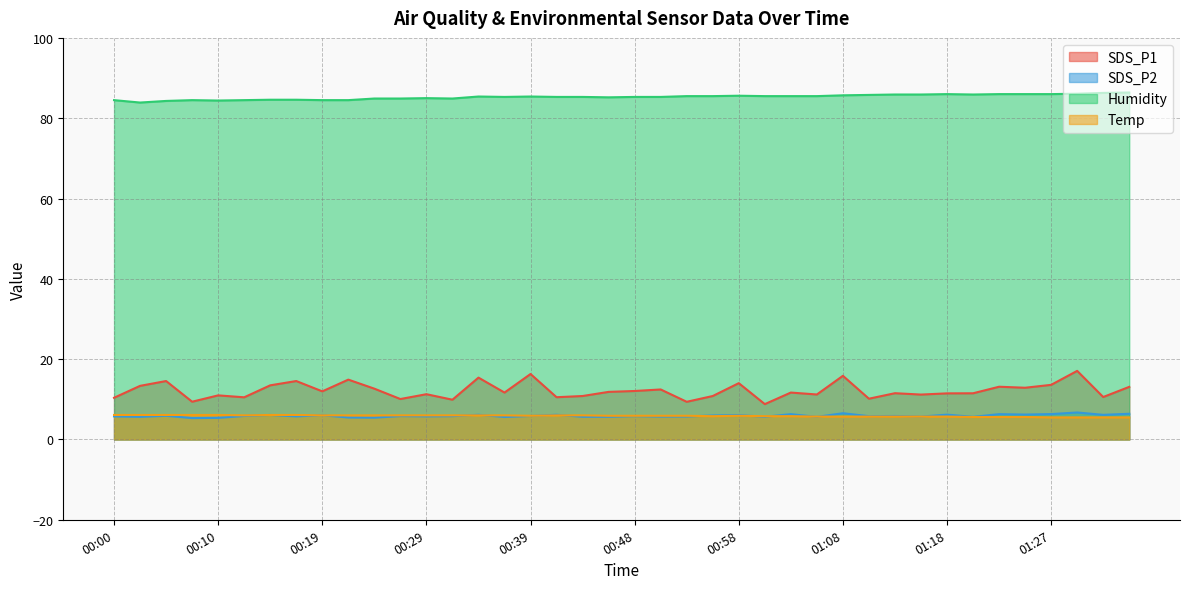

What is the label of the 38th point from the left?

01:30